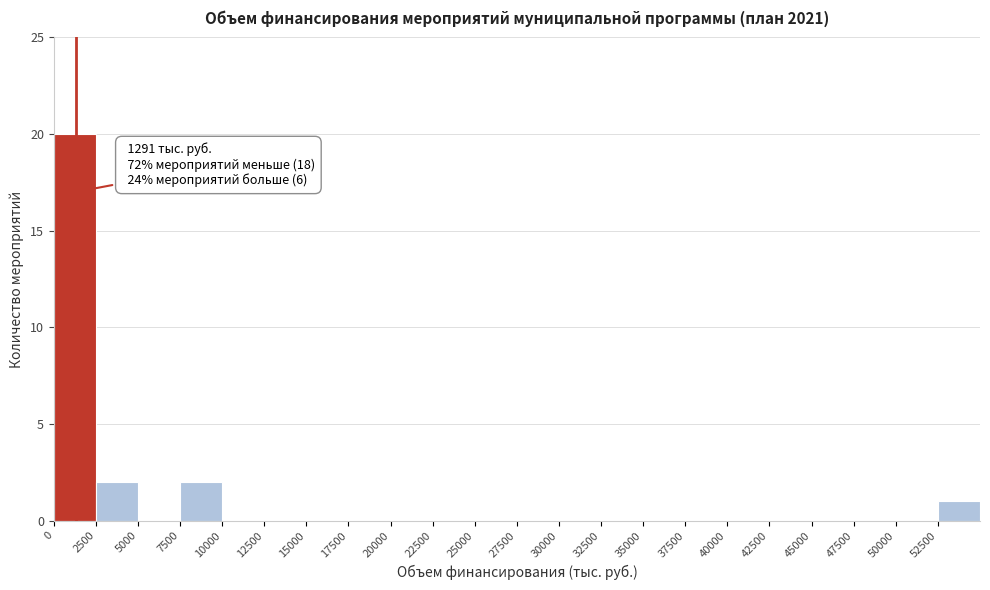

Over which range of the x-axis is the bar tallest?

0 to 2500